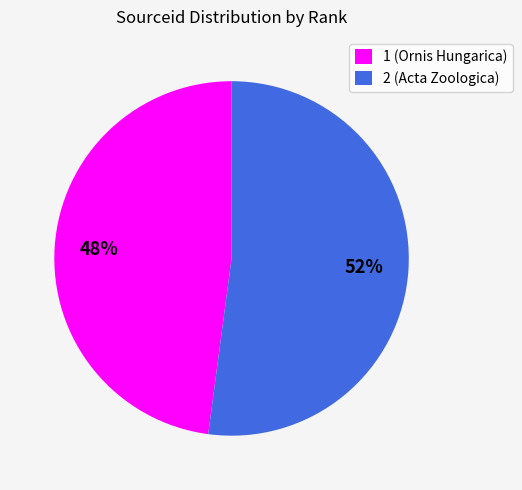

Between 1 and 2, which is larger?

2